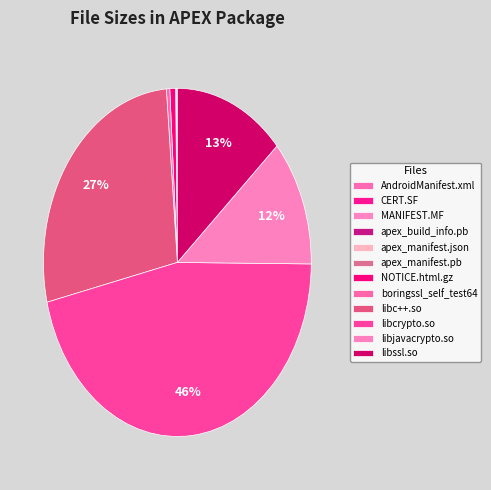

Count the number of slices in the pie.

12